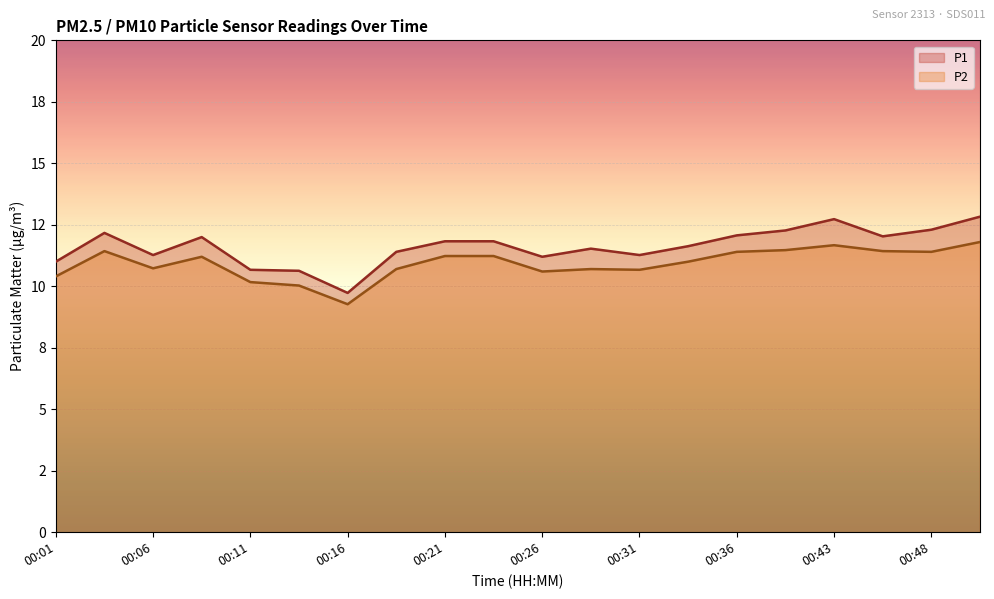

What is the maximum value shown in the chart?

12.8